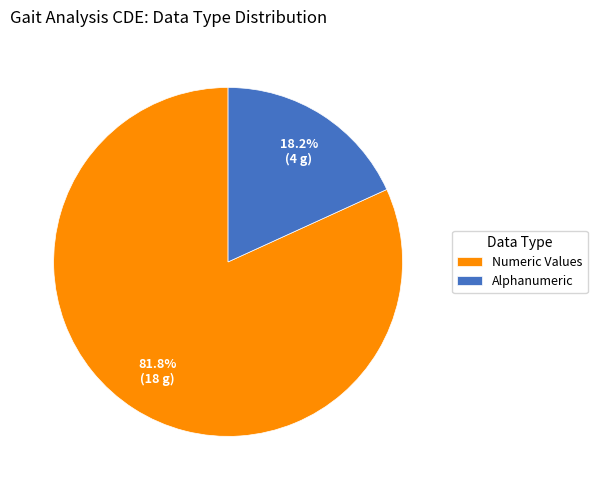

Does Numeric Values account for over 50% of the chart?

Yes